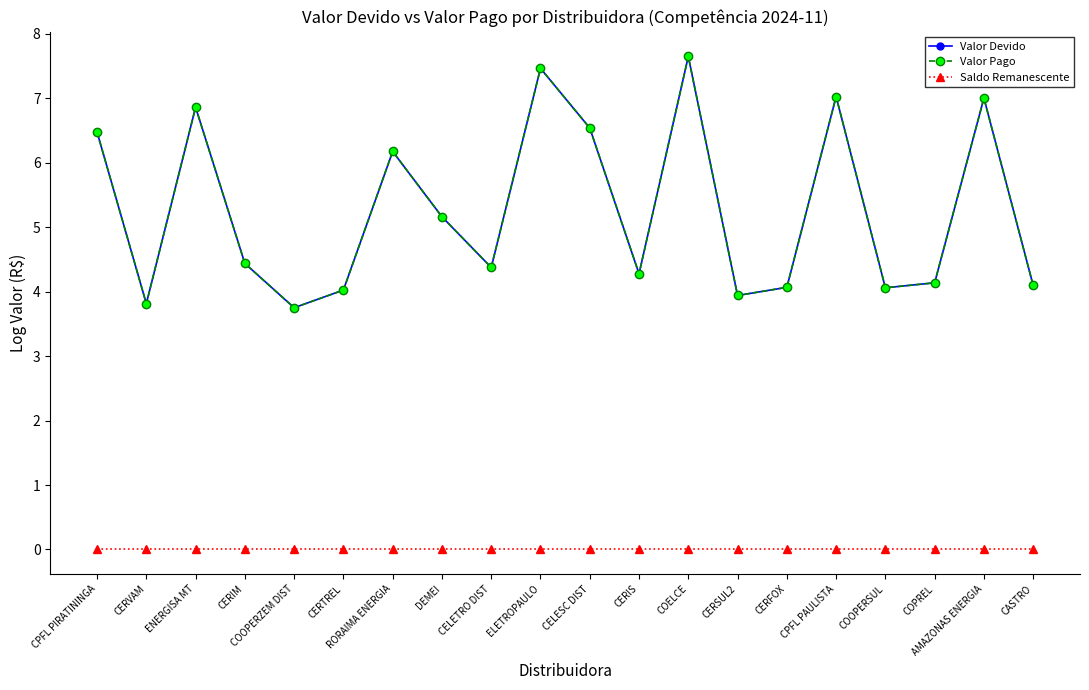

True or false: Valor Devido and Valor Pago cross at least once.

False